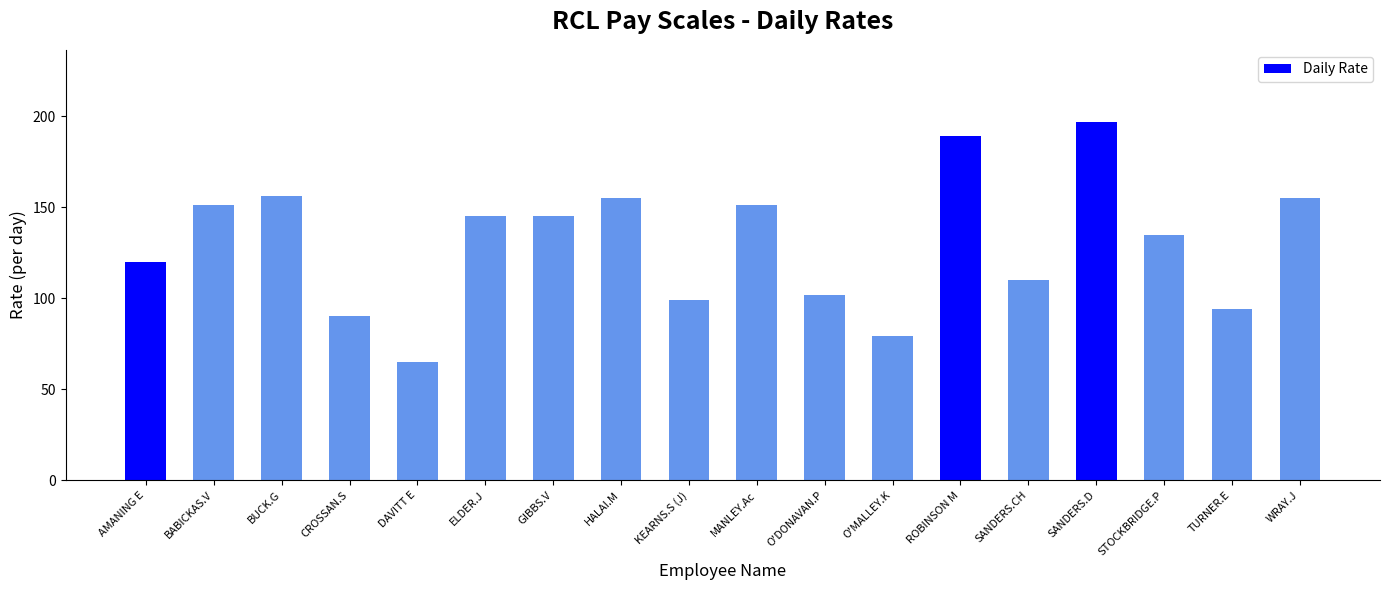

Reading right to left, list all the values displayed in this chart.

155	94	135	197	110	189	79	102	151	99	155	145	145	65	90	156	151	120